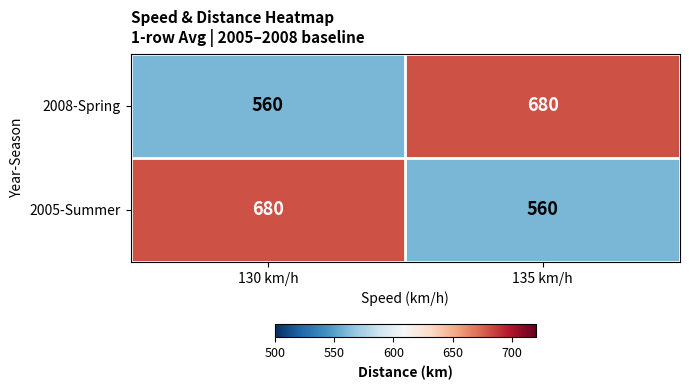

At 130 km/h, list the series in order from smallest to largest.

2008-Spring, 2005-Summer